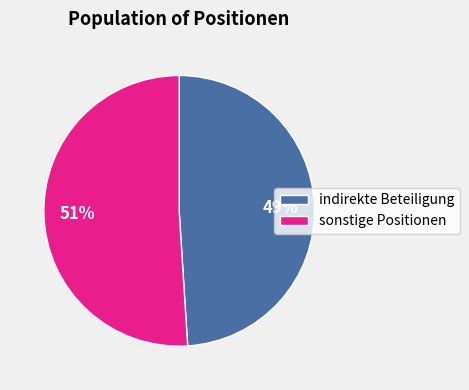

What is the smallest slice in the pie chart?

indirekte Beteiligung